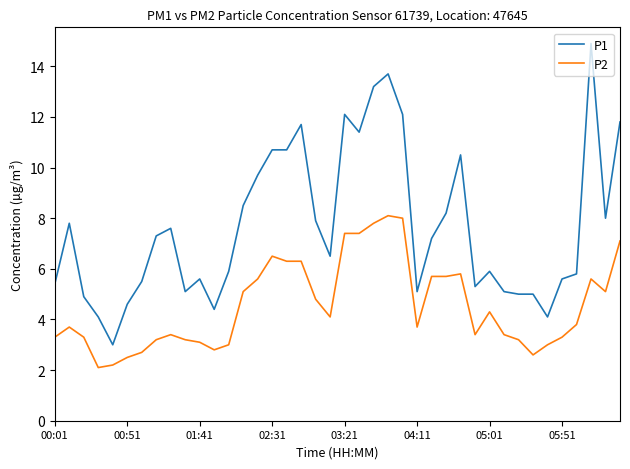

List the series in order of their overall mean, lowest first.

P2, P1